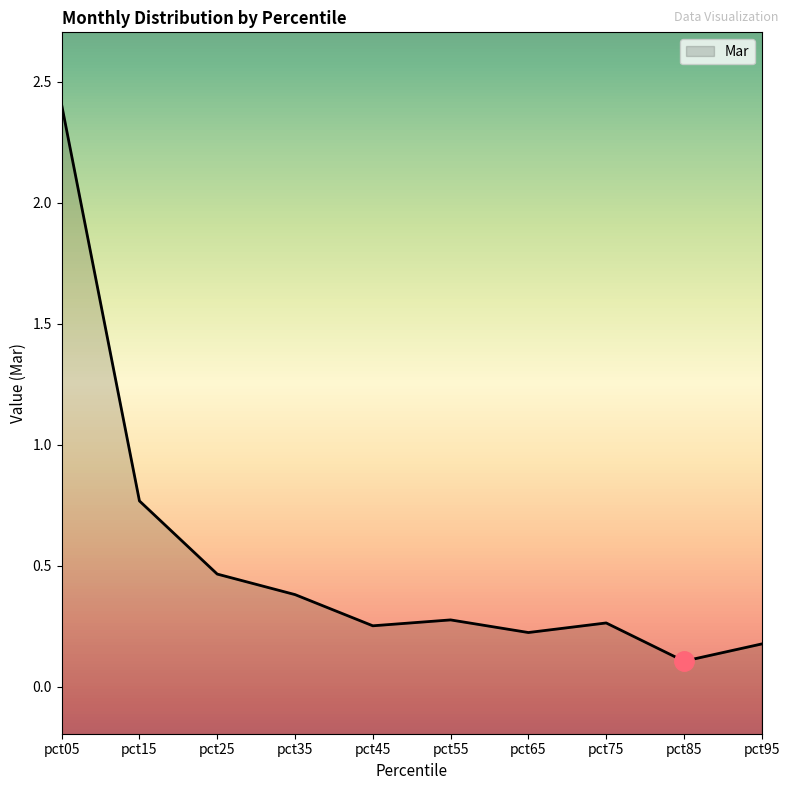

What is the change in value from pct15 to pct65?

-0.5